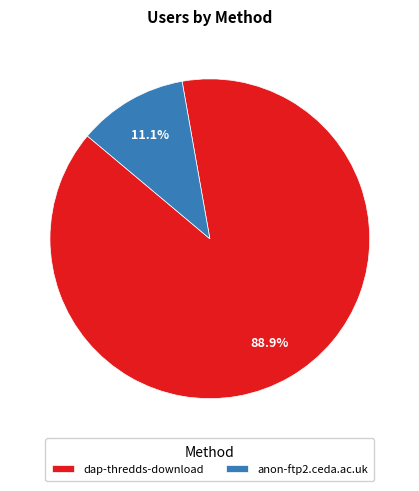

Count the number of slices in the pie.

2